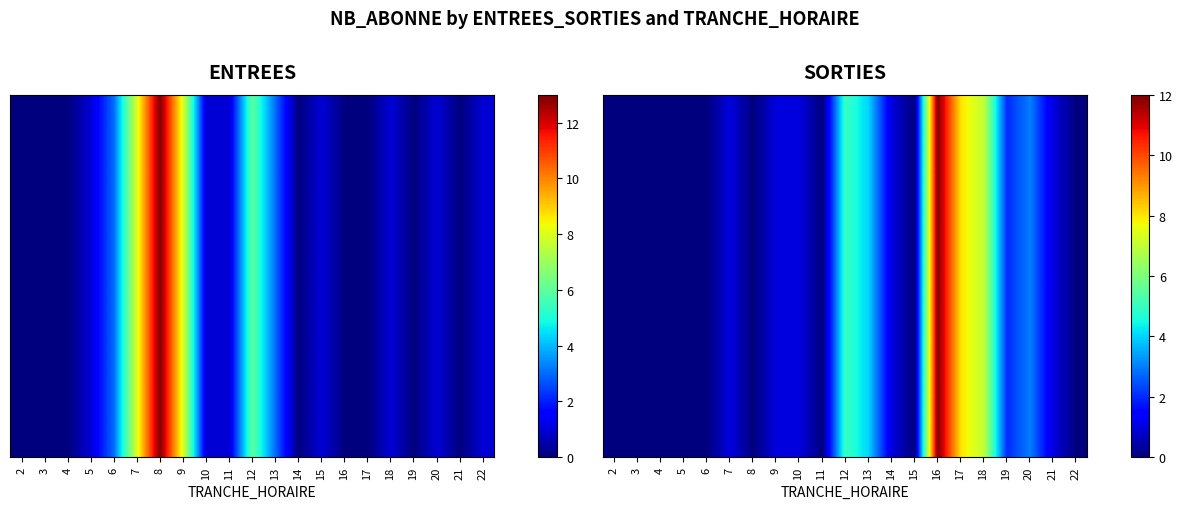

Rank the categories by value from highest to lowest.

16, 17, 18, 12, 13, 20, 19, 7, 9, 10, 14, 21, 2, 3, 4, 5, 6, 8, 11, 15, 22